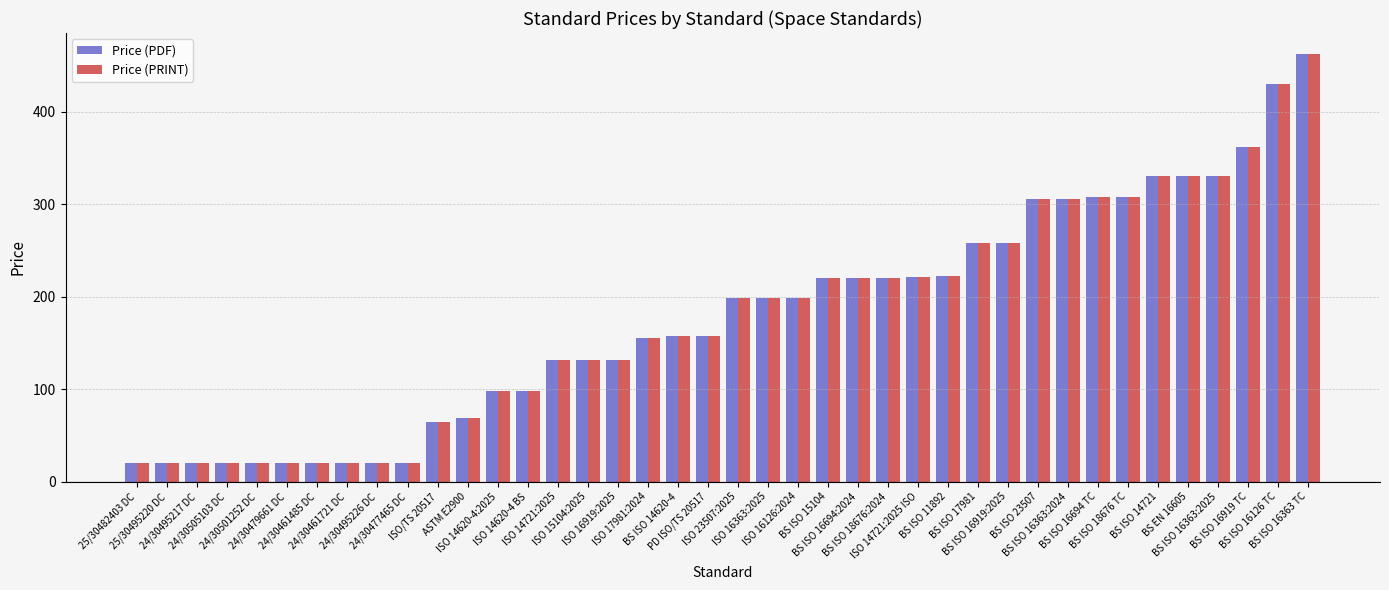

What is the average value of the Price (PRINT) series?

177